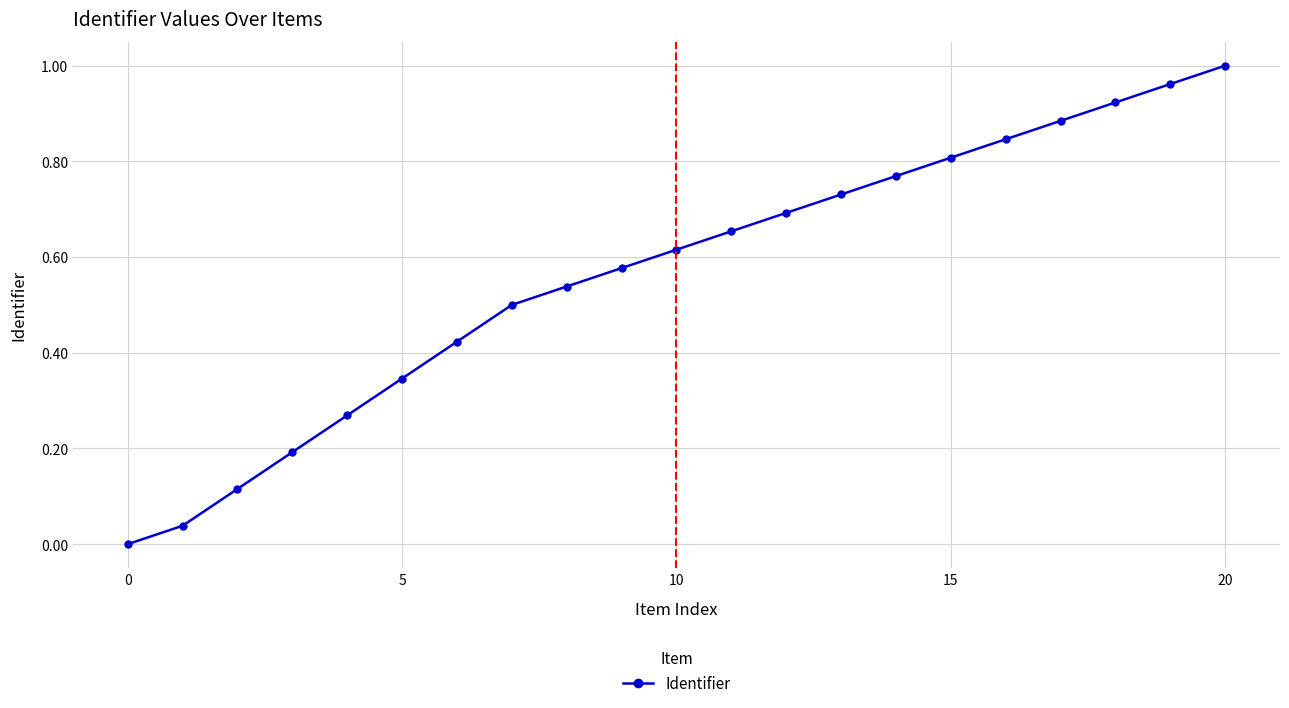

True or false: there are more than 2 points higher than both neighbors.

False